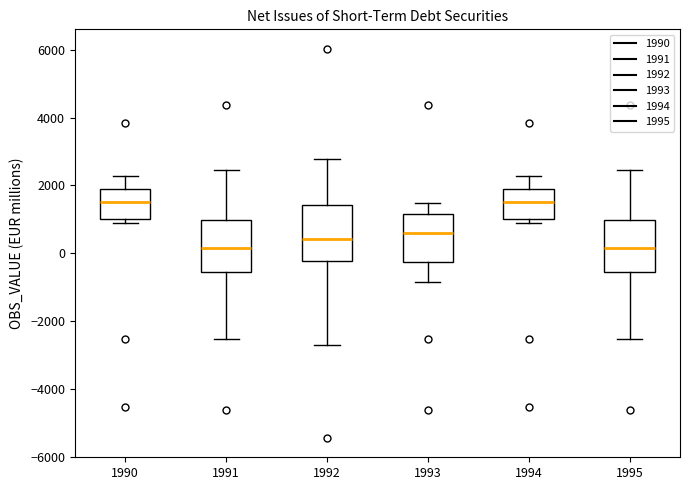

Reading left to right, read every box against the y-axis: the position of its median line, the range the box covers, and the ends of its whiskers. The values are not printed on the chart, so give them approximately, as read against the axis.

1990: median 1600, box 1000 to 1800, whiskers 800 to 2200
1991: median 200, box -600 to 1000, whiskers -2600 to 2400
1992: median 400, box -200 to 1400, whiskers -2800 to 2800
1993: median 600, box -200 to 1200, whiskers -800 to 1400
1994: median 1600, box 1000 to 1800, whiskers 800 to 2200
1995: median 200, box -600 to 1000, whiskers -2600 to 2400